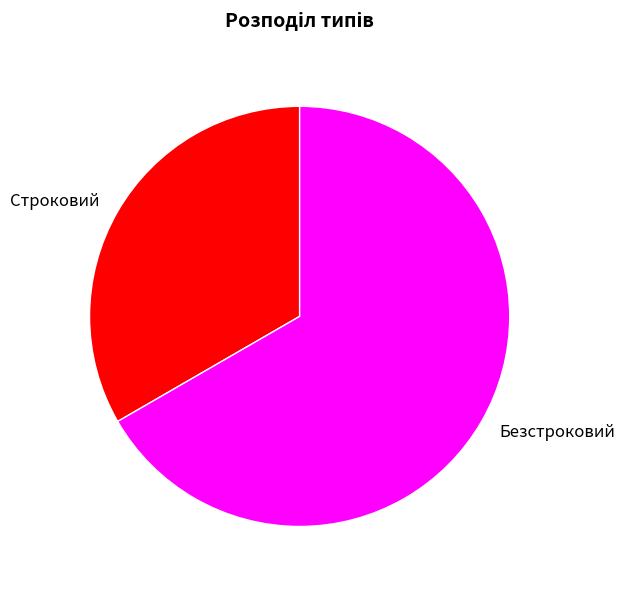

Which has a higher value, Строковий or Безстроковий?

Безстроковий